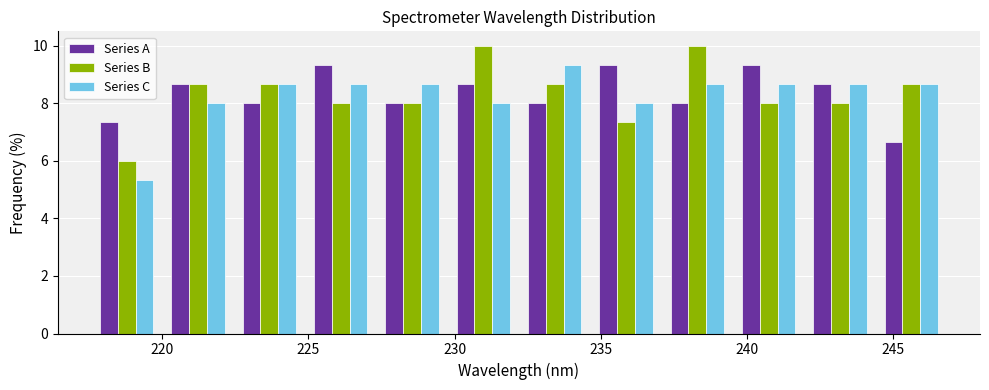

In the Series C series, which range on the x-axis has the tallest bar?

232.0 to 234.5